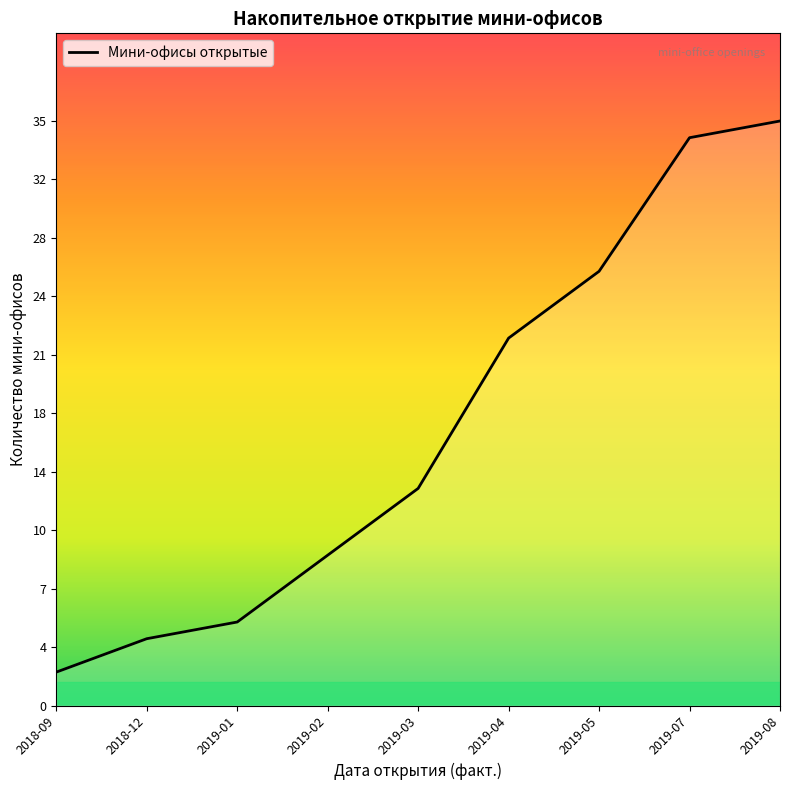

Rank the categories by value from lowest to highest.

2018-09, 2018-12, 2019-01, 2019-02, 2019-03, 2019-04, 2019-05, 2019-07, 2019-08